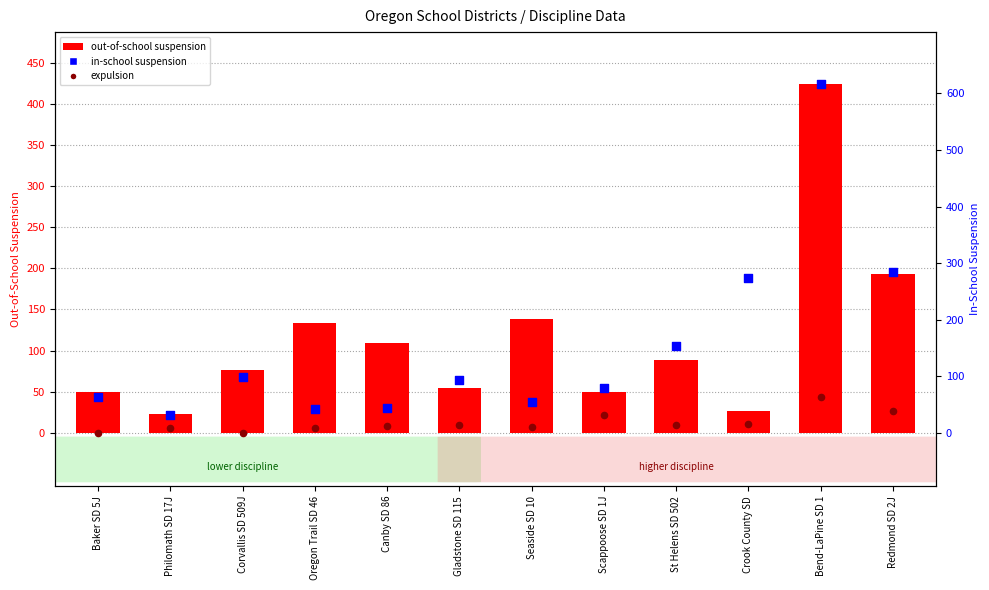

Which series contains the highest Y value?

in-school suspension